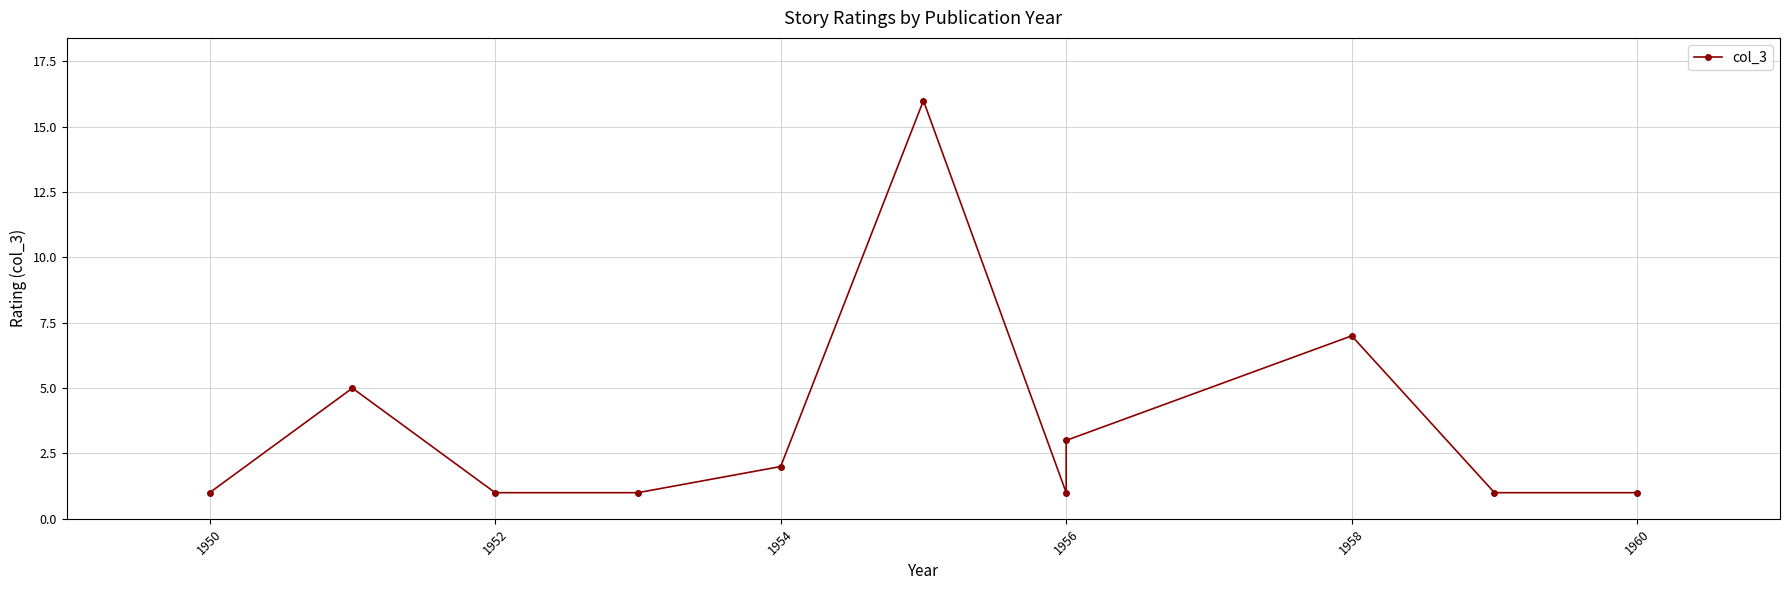

Reading left to right, what are all the values shown in this chart?

1	5	1	1	2	16	1	3	7	1	1